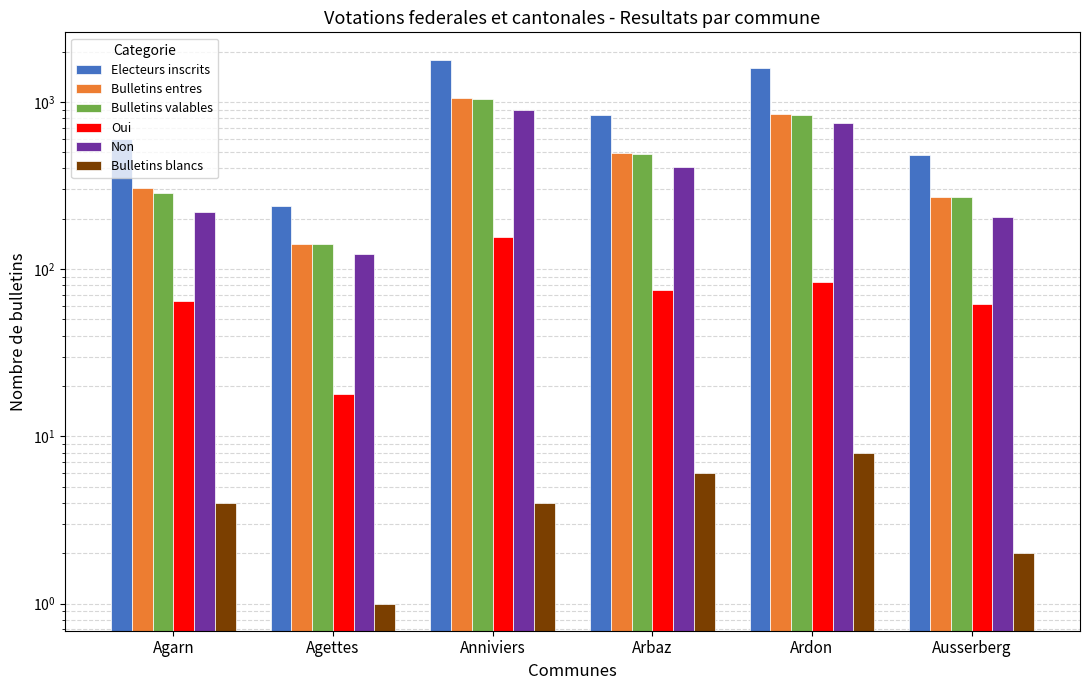

Reading left to right, what are all the values shown in this chart?

Electeurs inscrits: 596	238	1791	836	1589	484
Bulletins entres: 304	142	1050	493	846	270
Bulletins valables: 284	141	1045	485	832	268
Oui: 64	18	156	75	84	62
Non: 220	123	889	410	748	206
Bulletins blancs: 4	1	4	6	8	2